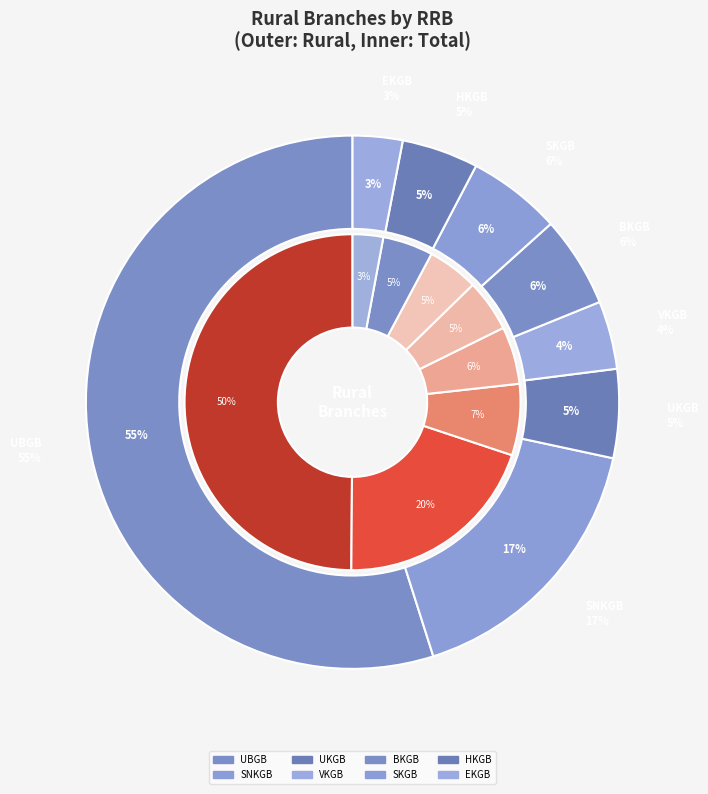

To the nearest percent, what is the average slice percentage?

12%